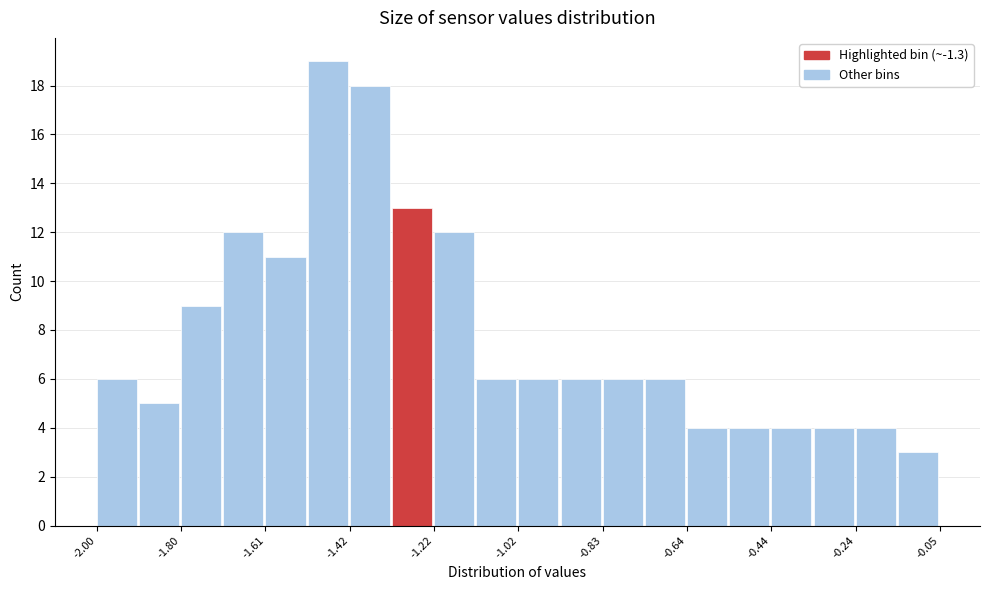

What is the height of the bar covering -2.00 to -1.90 on the x-axis? Neither the bar edges nor the heights are printed on the chart, so give them approximately, as read against the axes.

6